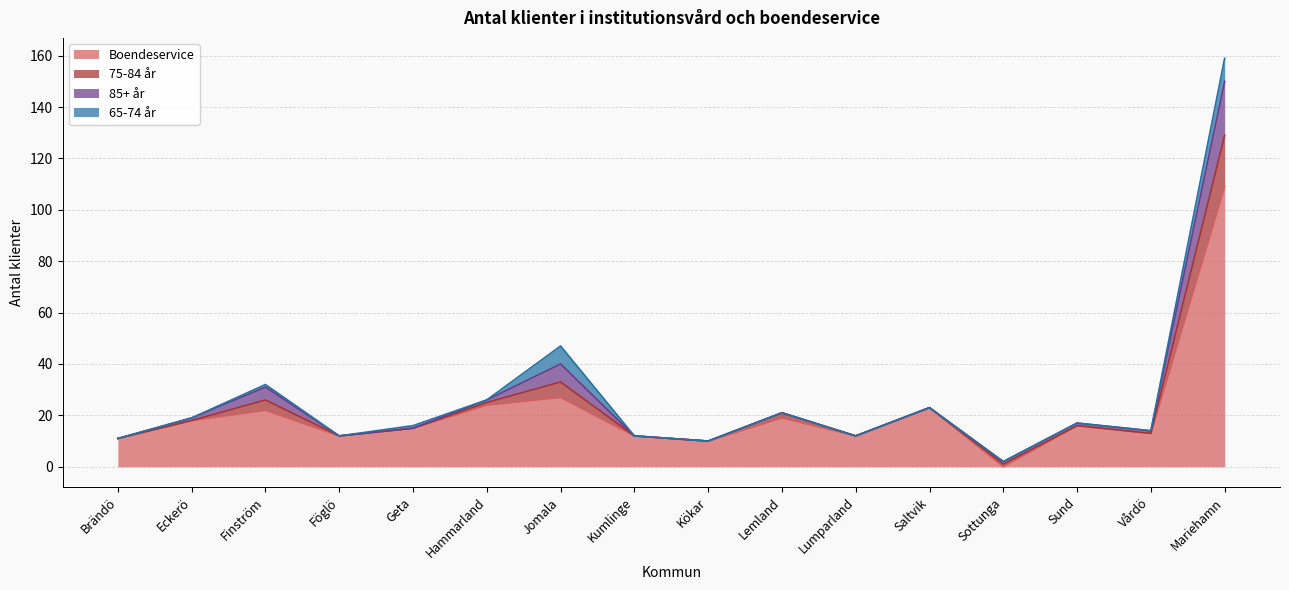

At which category is the sum across all series the highest?

Mariehamn